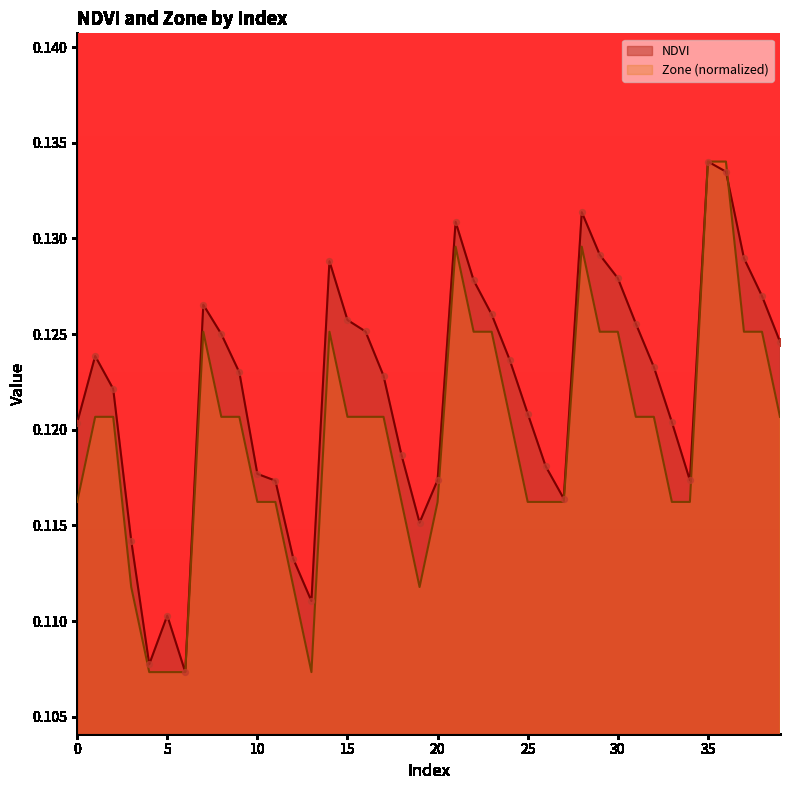

Which series reaches the minimum Y coordinate?

NDVI